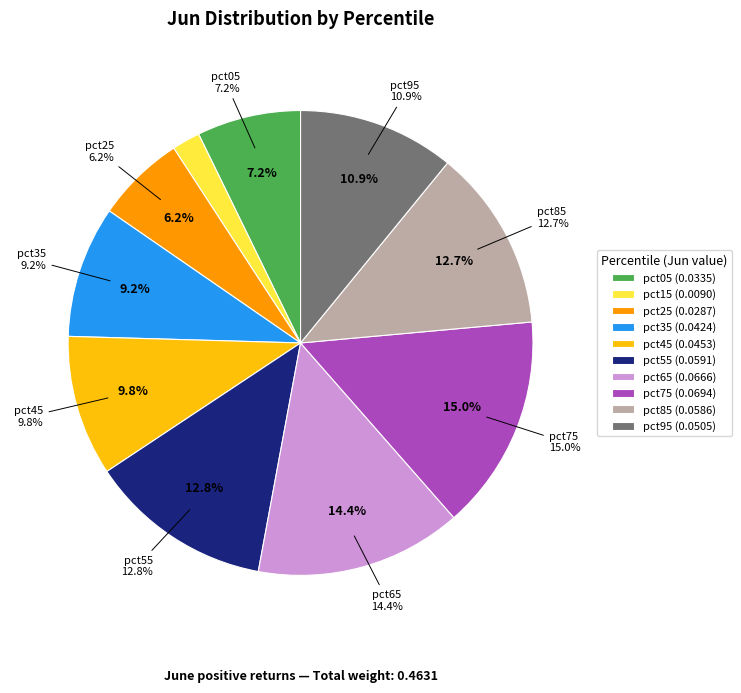

What percentage is the pct55 slice, to the nearest percent?

13%